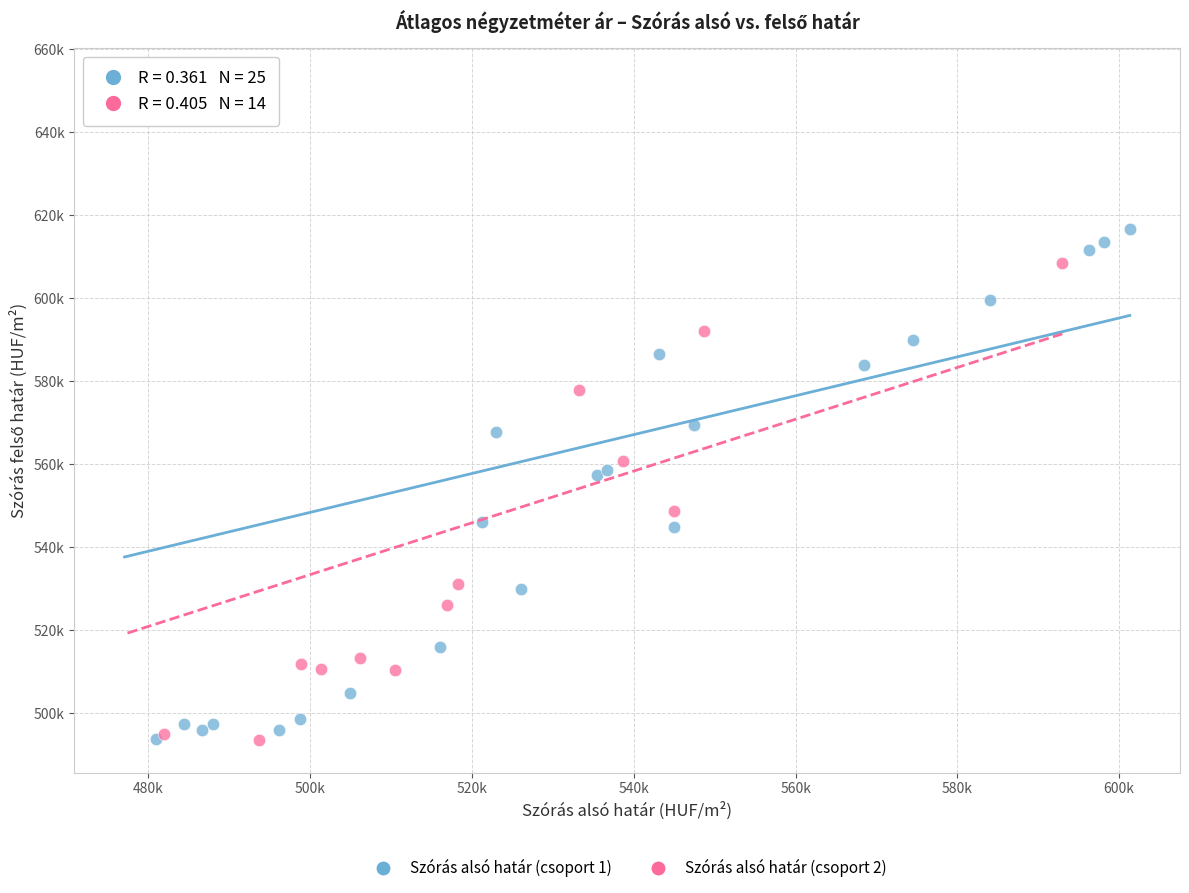

What are all the series names shown in the legend?

Szórás alsó határ (csoport 1), Szórás alsó határ (csoport 2)